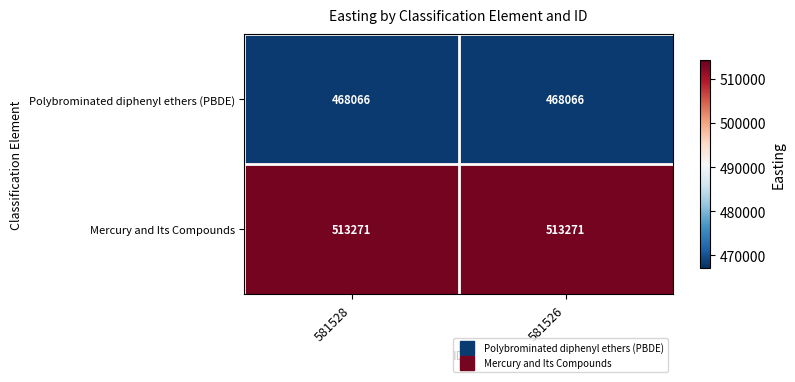

Which series has the largest total across all categories?

Mercury and Its Compounds